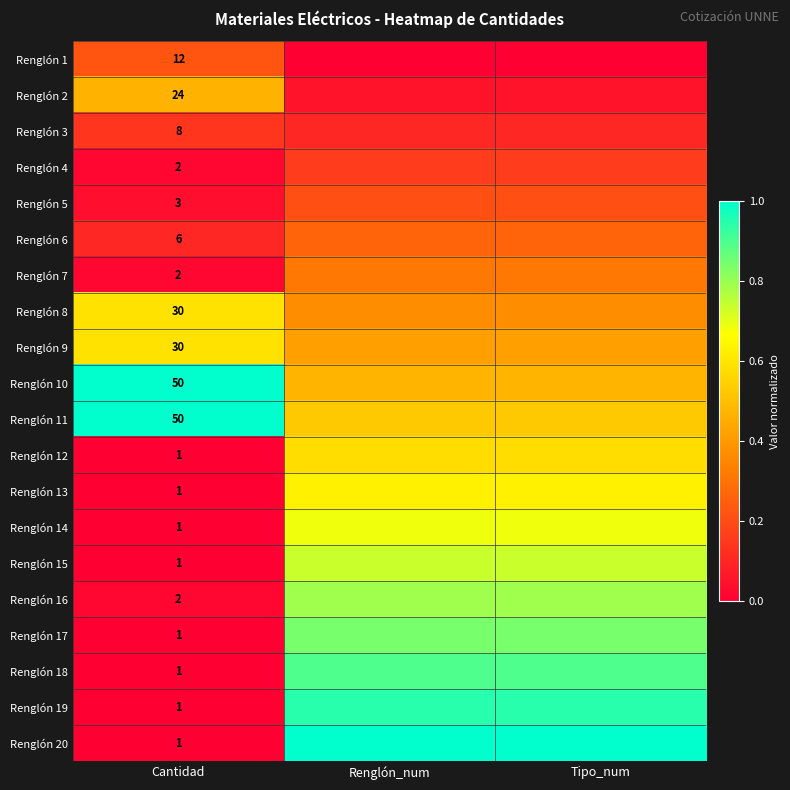

Is the value of Renglón 8 at Cantidad greater than the value of Renglón 14 at Cantidad?

Yes